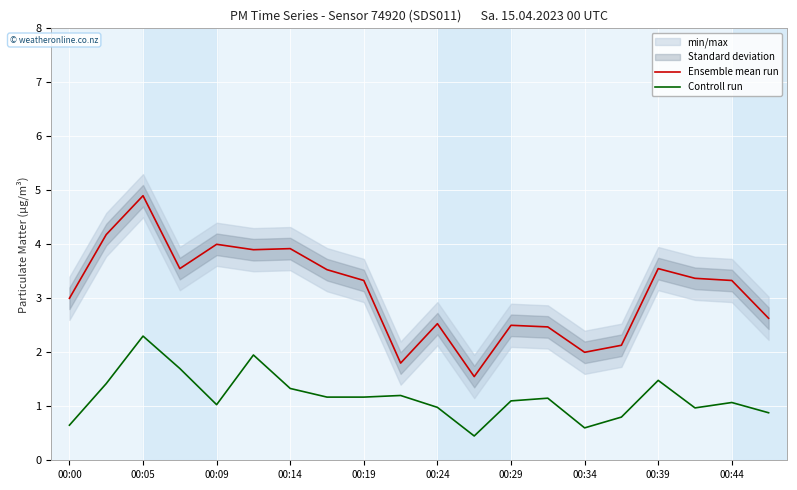

At 15, list the series in order from largest to smallest.

Ensemble mean run, Controll run